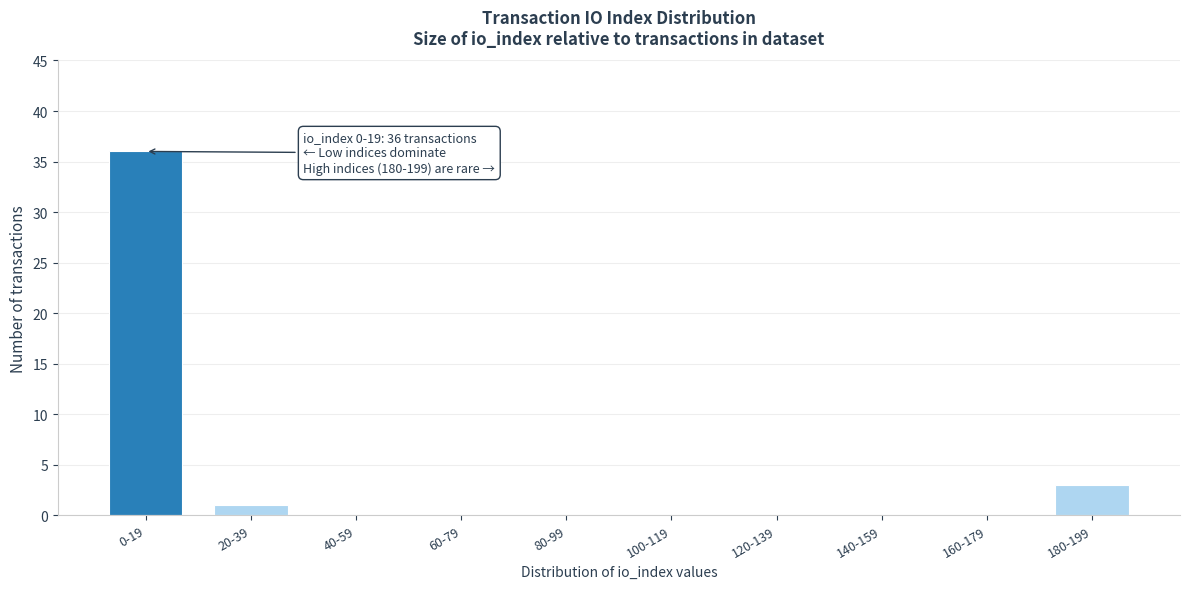

Reading left to right, extract all data points from this chart.

0-19=36	20-39=1	40-59=0	60-79=0	80-99=0	100-119=0	120-139=0	140-159=0	160-179=0	180-199=3